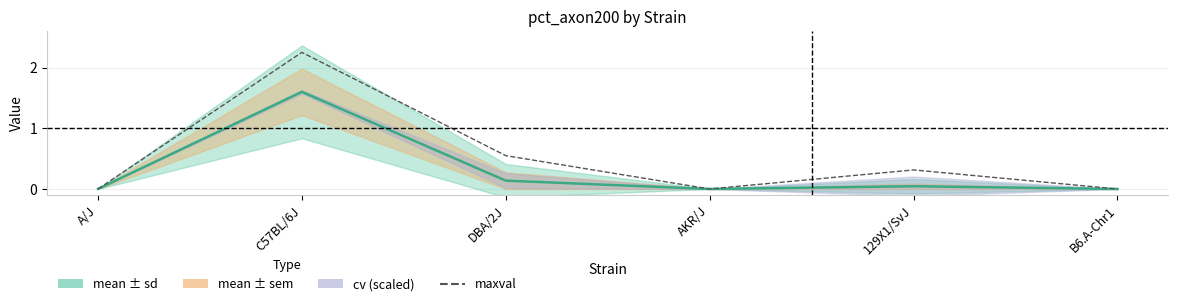

Which series has the largest total across all categories?

maxval